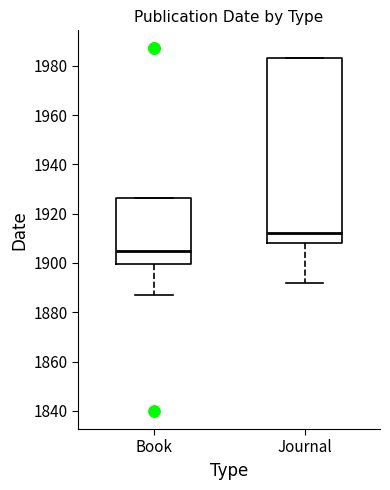

Which box has the lowest median line?

Book